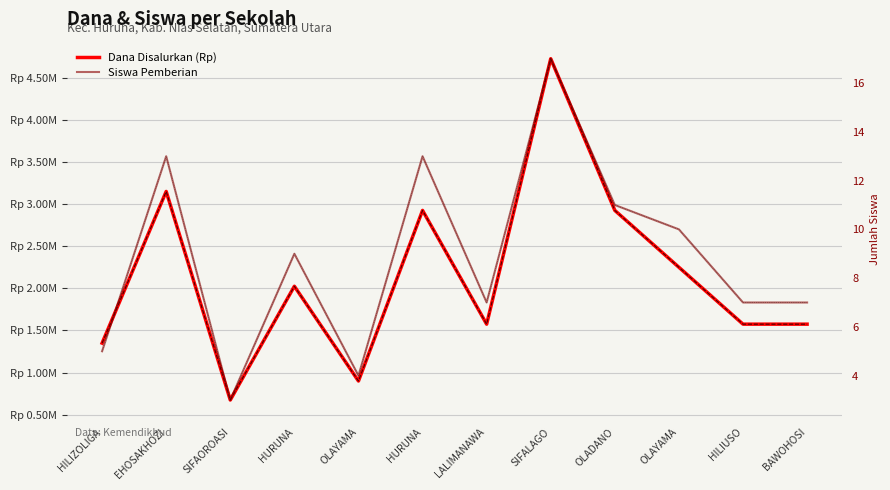

Reading left to right, list all the values displayed in this chart.

Dana Disalurkan (Rp): 1350000	3150000	675000	2025000	900000	2925000	1575000	4725000	2925000	2250000	1575000	1575000
Siswa Pemberian: 5	13	3	9	4	13	7	17	11	10	7	7